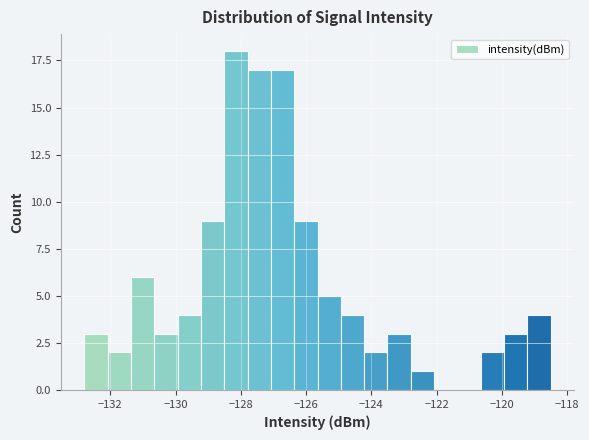

Read against the x-axis, roughly where is the centre of the tallest bar?

-128.2